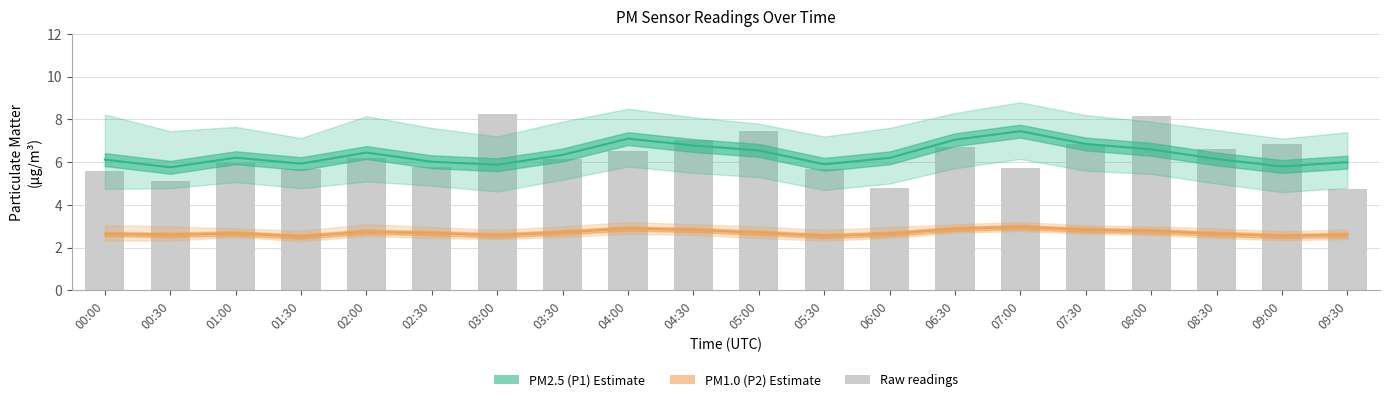

What is the label of the 7th bar from the right?

06:30